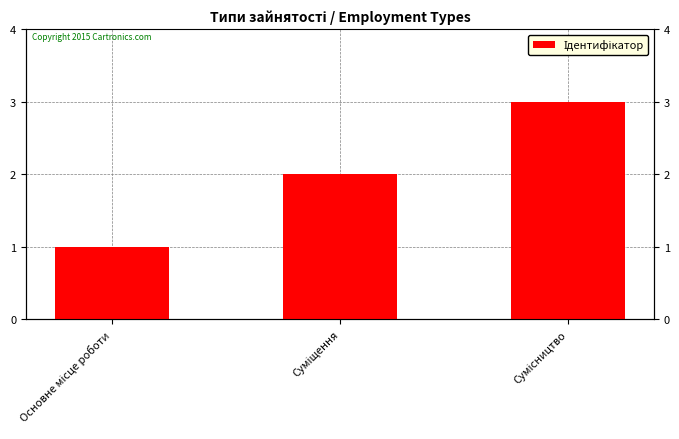

Is it true that the value at Основне місце роботи is 2?

False